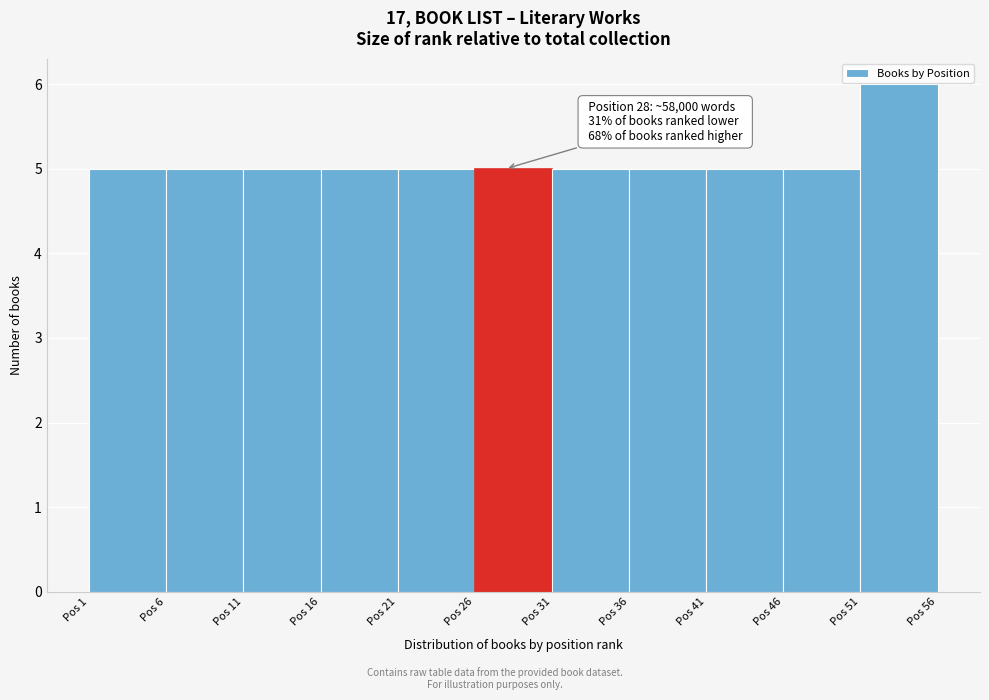

Over which range of the x-axis is the bar tallest?

51 to 56